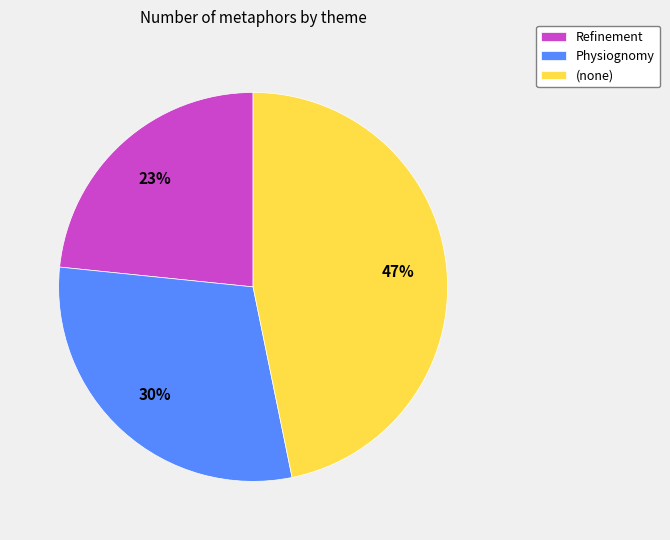

Is the sum of Refinement and (none) greater than half?

Yes